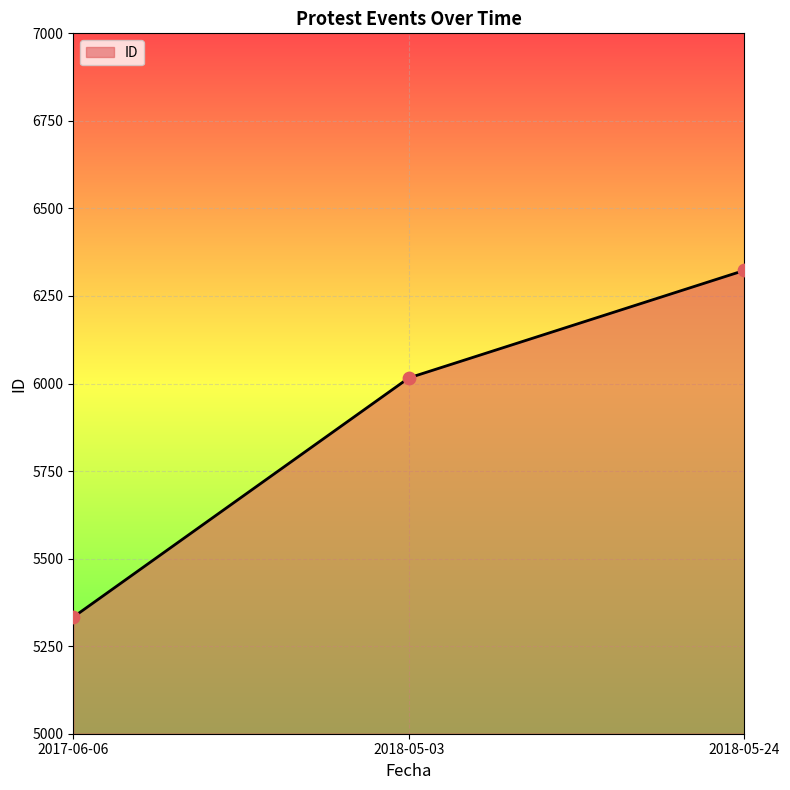

What is the change in value from 2018-05-03 to 2018-05-24?

+307